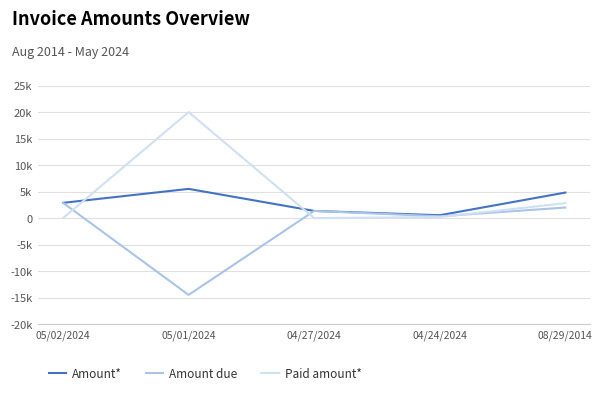

What are all the series names shown in the legend?

Amount*, Amount due, Paid amount*